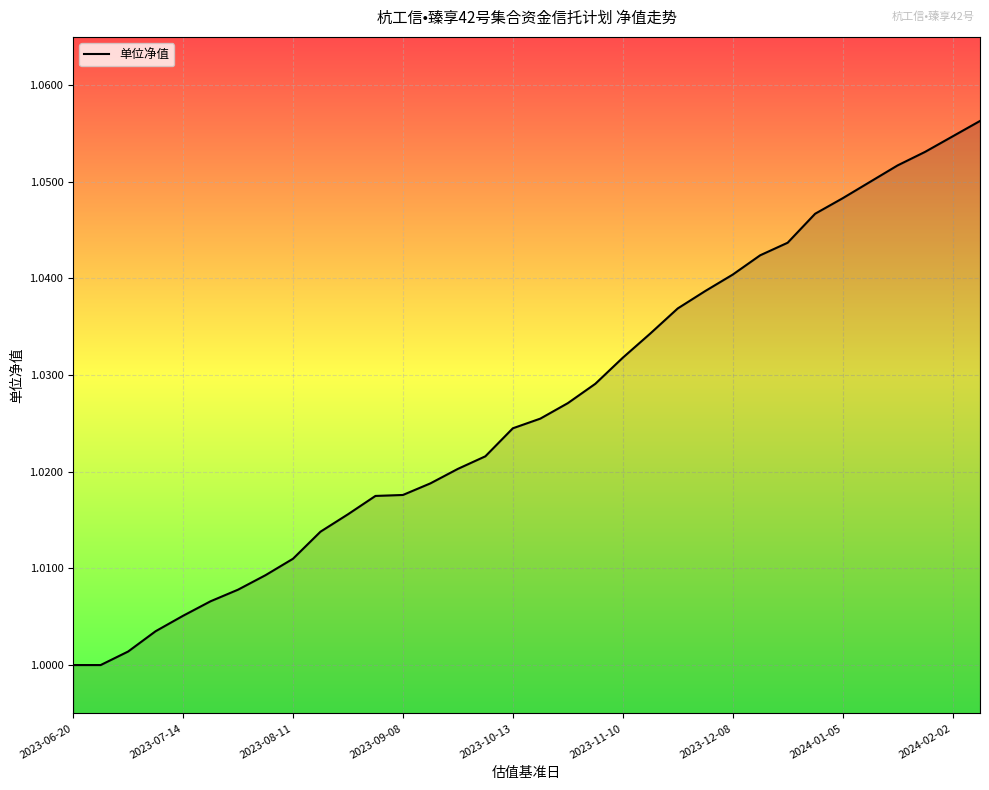

How many lines are shown in the chart?

1